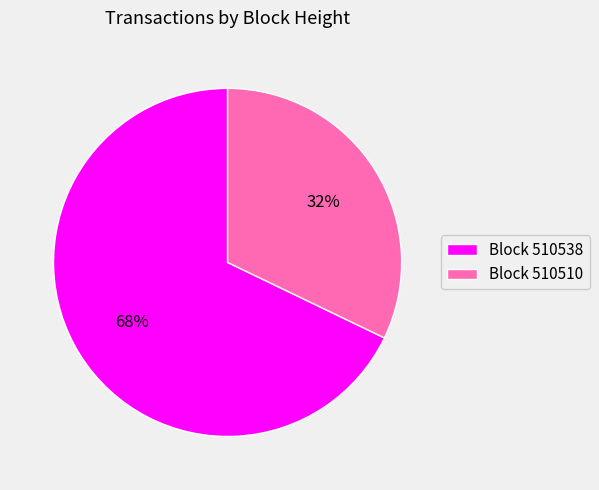

Rank the categories by value from lowest to highest.

Block 510510, Block 510538